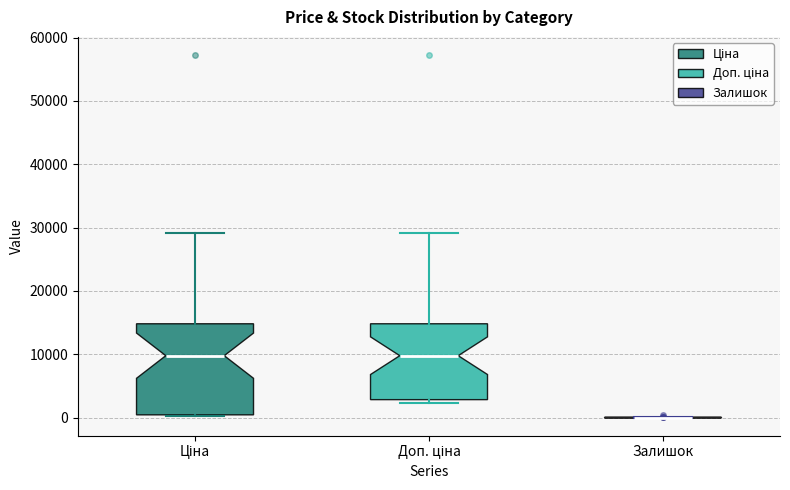

Reading left to right, read every box against the y-axis: the position of its median line, the range the box covers, and the ends of its whiskers. The values are not printed on the chart, so give them approximately, as read against the axis.

Ціна: median 10000, box 0 to 15000, whiskers 0 to 29000
Доп. ціна: median 10000, box 3000 to 15000, whiskers 2000 to 29000
Залишок: box collapsed to a line at 0, whiskers 0 to 0